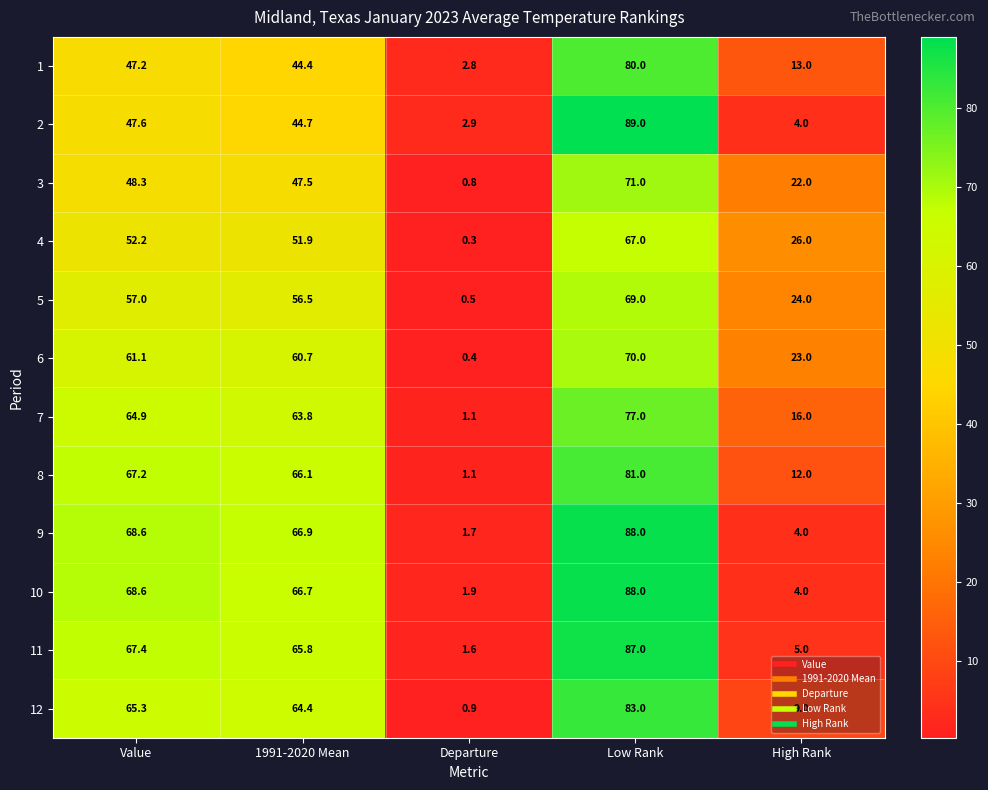

How many categories are shown in the chart?

5